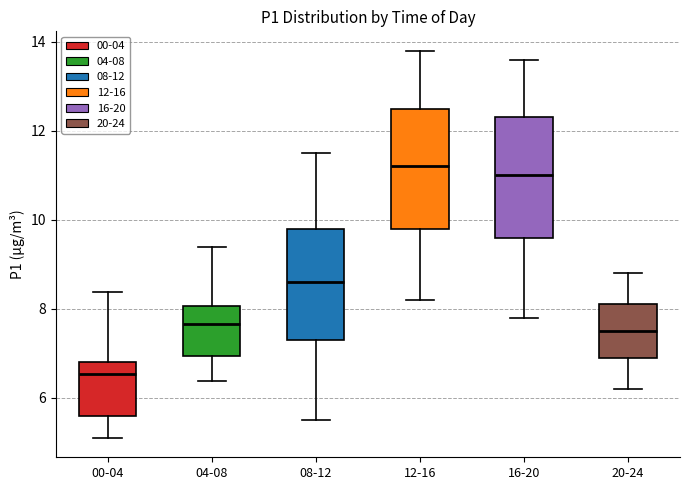

Reading left to right, read every box against the y-axis: the position of its median line, the range the box covers, and the ends of its whiskers. The values are not printed on the chart, so give them approximately, as read against the axis.

00-04: median 6.6, box 5.6 to 6.8, whiskers 5.2 to 8.4
04-08: median 7.6, box 7.0 to 8.0, whiskers 6.4 to 9.4
08-12: median 8.6, box 7.4 to 9.8, whiskers 5.6 to 11.6
12-16: median 11.2, box 9.8 to 12.6, whiskers 8.2 to 13.8
16-20: median 11.0, box 9.6 to 12.4, whiskers 7.8 to 13.6
20-24: median 7.6, box 7.0 to 8.2, whiskers 6.2 to 8.8